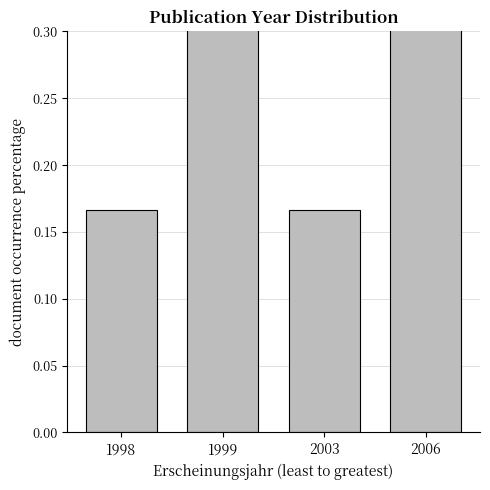

What value does the data have at 2003?

0.2